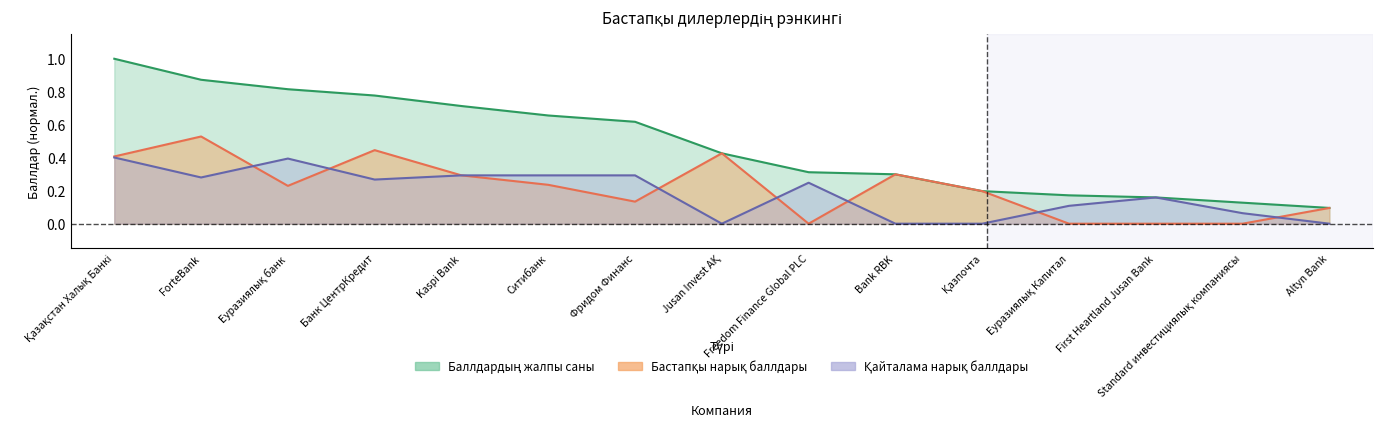

How many categories are shown in the chart?

15